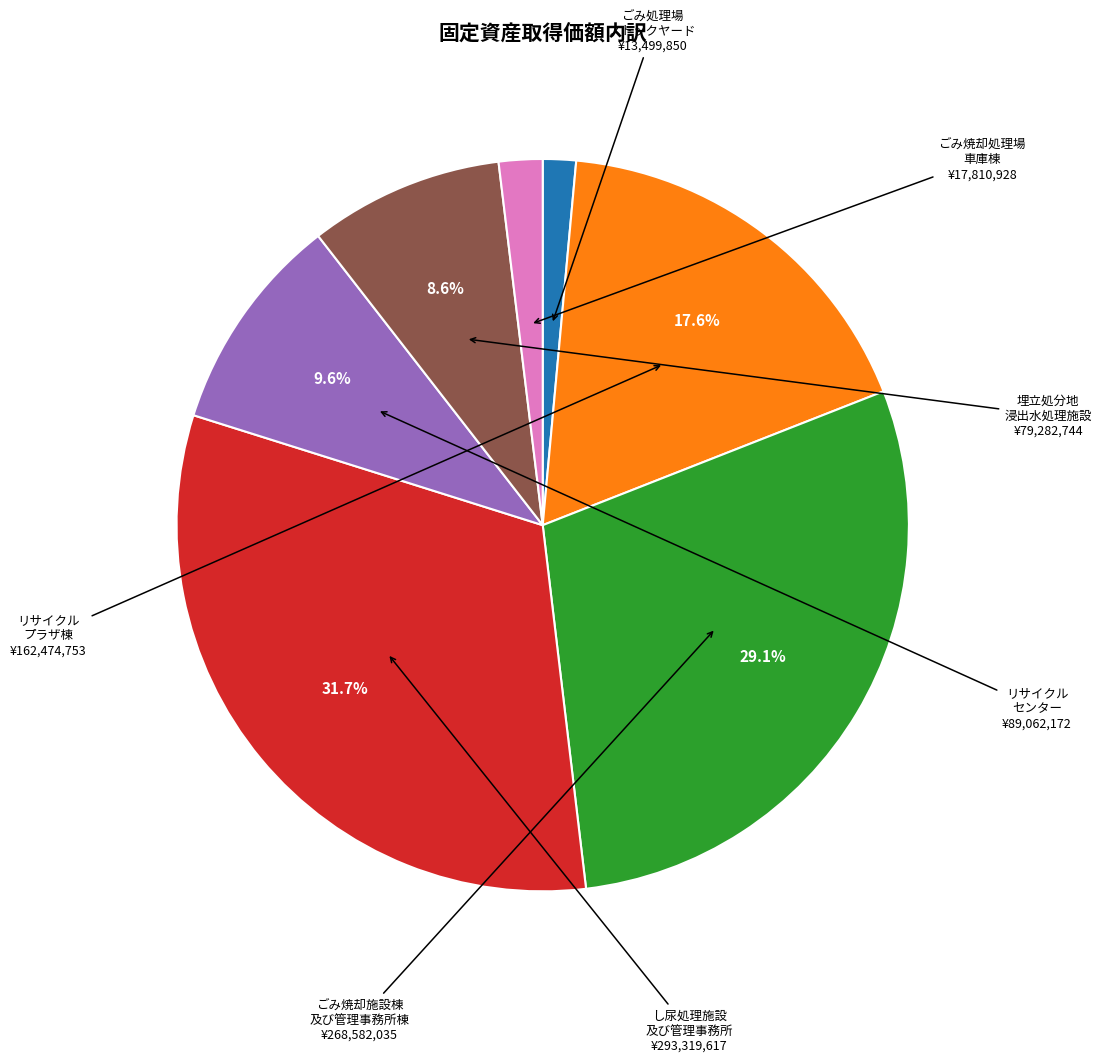

Which category has the biggest portion of the pie?

し尿処理施設 及び管理事務所